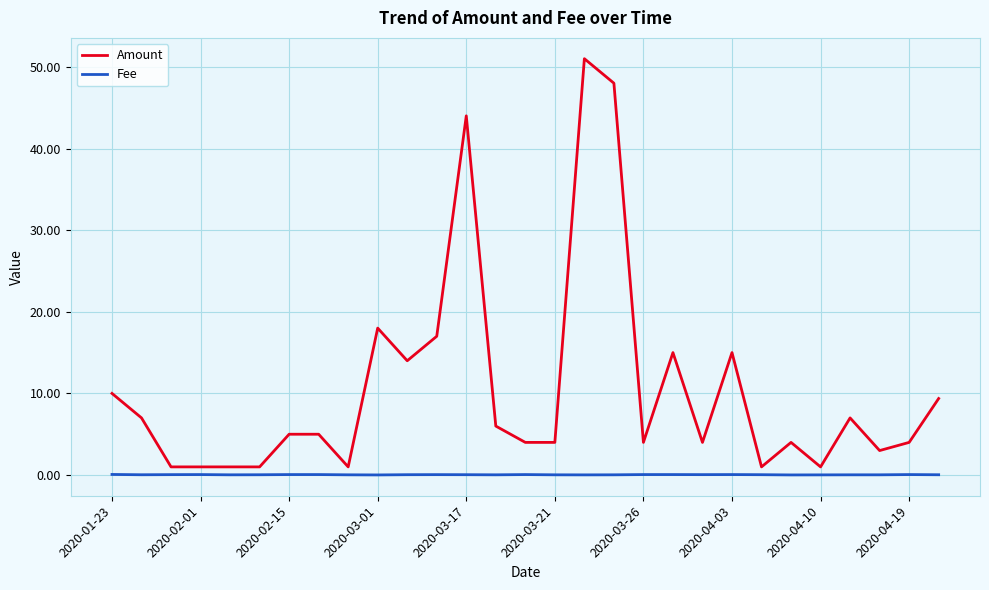

Rank the series by their average value, from highest to lowest.

Amount, Fee